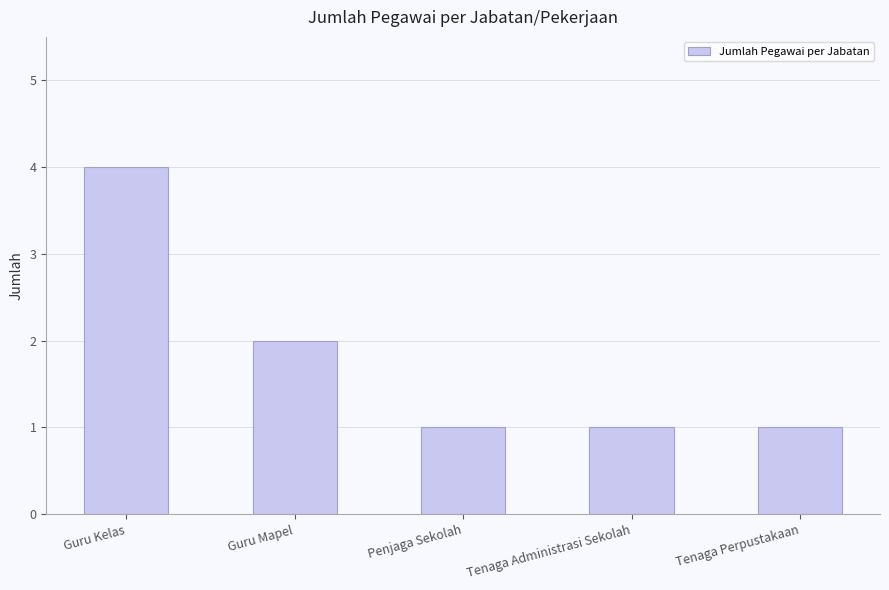

What is the difference between the maximum and minimum values?

3